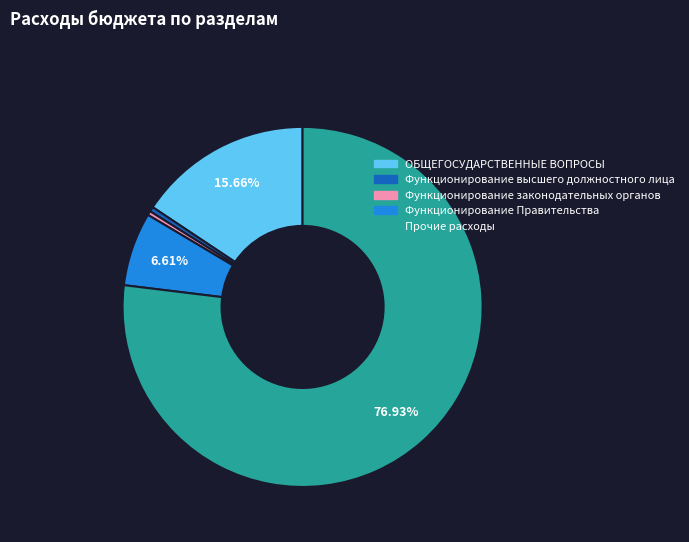

Which category has the biggest portion of the pie?

Прочие расходы